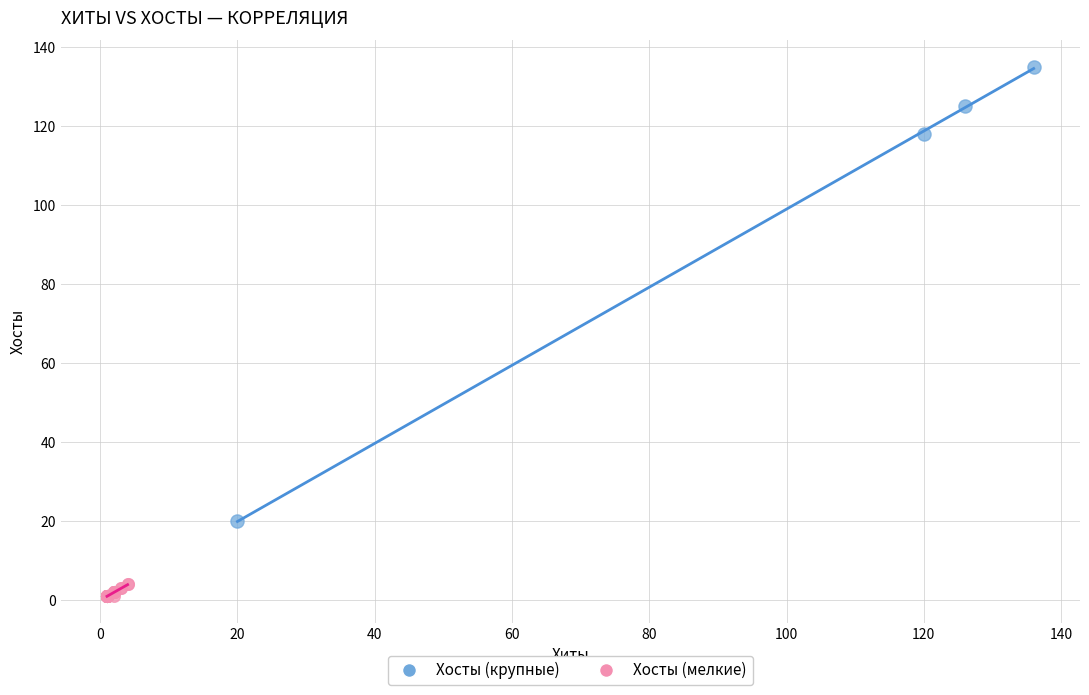

Which series contains the highest Y value?

Хосты (крупные)